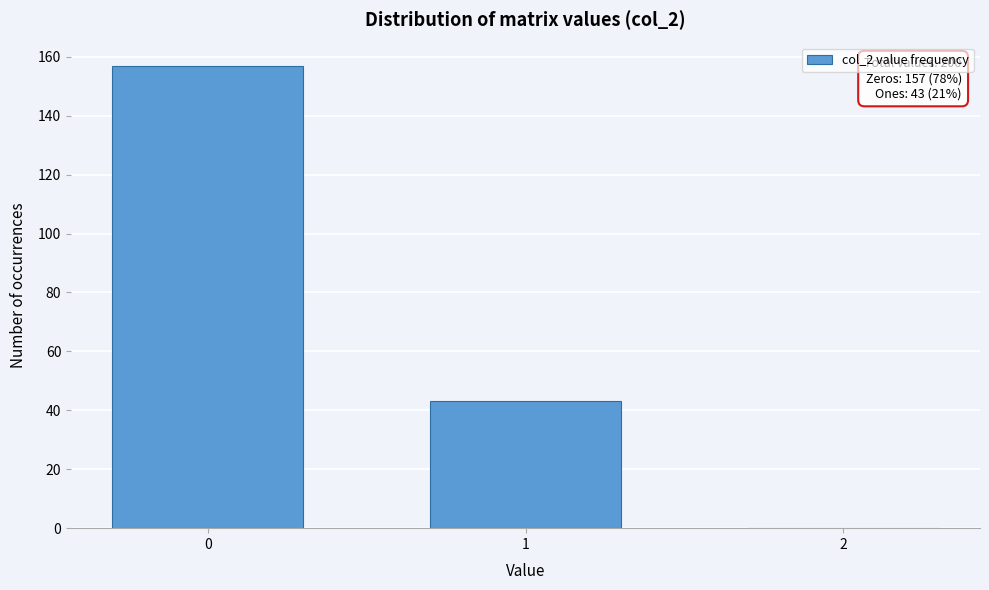

Reading right to left, list all the values displayed in this chart.

2=0	1=43	0=157